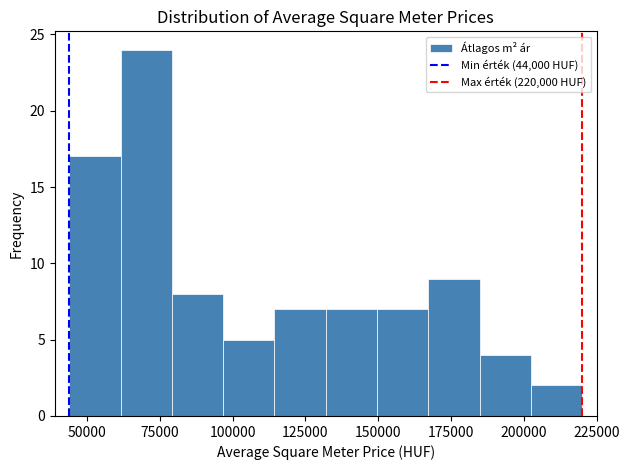

Around what value on the x-axis is the tallest bar? Give the approximate position of its centre, as read against the axis.

70000